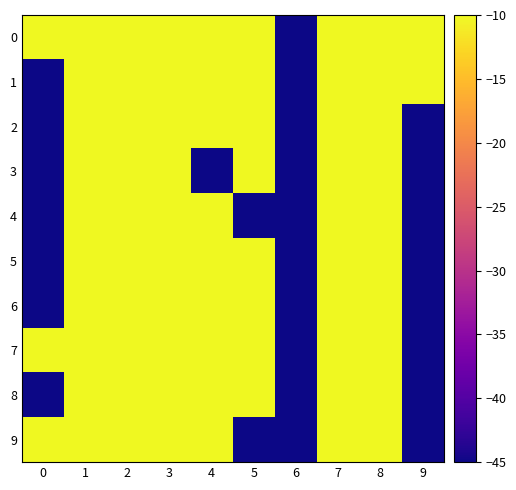

Reading right to left, list all the values displayed in this chart.

0: 9=-10.1	8=-10.1	7=-10.1	6=-45.0	5=-10.1	4=-10.1	3=-10.1	2=-10.1	1=-10.0	0=-10.1
1: 9=-10.1	8=-10.1	7=-10.1	6=-45.0	5=-10.1	4=-10.1	3=-10.1	2=-10.1	1=-10.0	0=-45.0
2: 9=-45.0	8=-10.1	7=-10.1	6=-45.0	5=-10.1	4=-10.1	3=-10.1	2=-10.1	1=-10.0	0=-45.0
3: 9=-45.0	8=-10.1	7=-10.1	6=-45.0	5=-10.1	4=-45.0	3=-10.1	2=-10.1	1=-10.0	0=-45.0
4: 9=-45.0	8=-10.1	7=-10.1	6=-45.0	5=-45.0	4=-10.1	3=-10.1	2=-10.1	1=-10.0	0=-45.0
5: 9=-45.0	8=-10.1	7=-10.1	6=-45.0	5=-10.1	4=-10.1	3=-10.1	2=-10.1	1=-10.0	0=-45.0
6: 9=-45.0	8=-10.1	7=-10.1	6=-45.0	5=-10.1	4=-10.1	3=-10.1	2=-10.1	1=-10.0	0=-45.0
7: 9=-45.0	8=-10.1	7=-10.1	6=-45.0	5=-10.1	4=-10.1	3=-10.1	2=-10.1	1=-10.0	0=-10.1
8: 9=-45.0	8=-10.1	7=-10.1	6=-45.0	5=-10.1	4=-10.1	3=-10.1	2=-10.1	1=-10.0	0=-45.0
9: 9=-45.0	8=-10.1	7=-10.1	6=-45.0	5=-45.0	4=-10.1	3=-10.1	2=-10.1	1=-10.0	0=-10.1